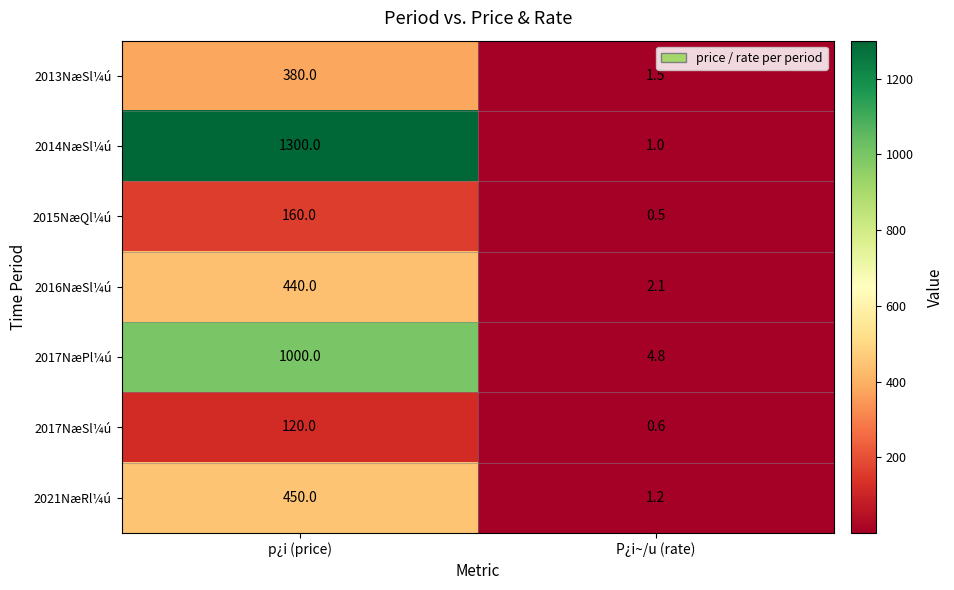

Which series changed the most between p¿i (price) and P¿i~/u (rate)?

2014NæSl¼ú